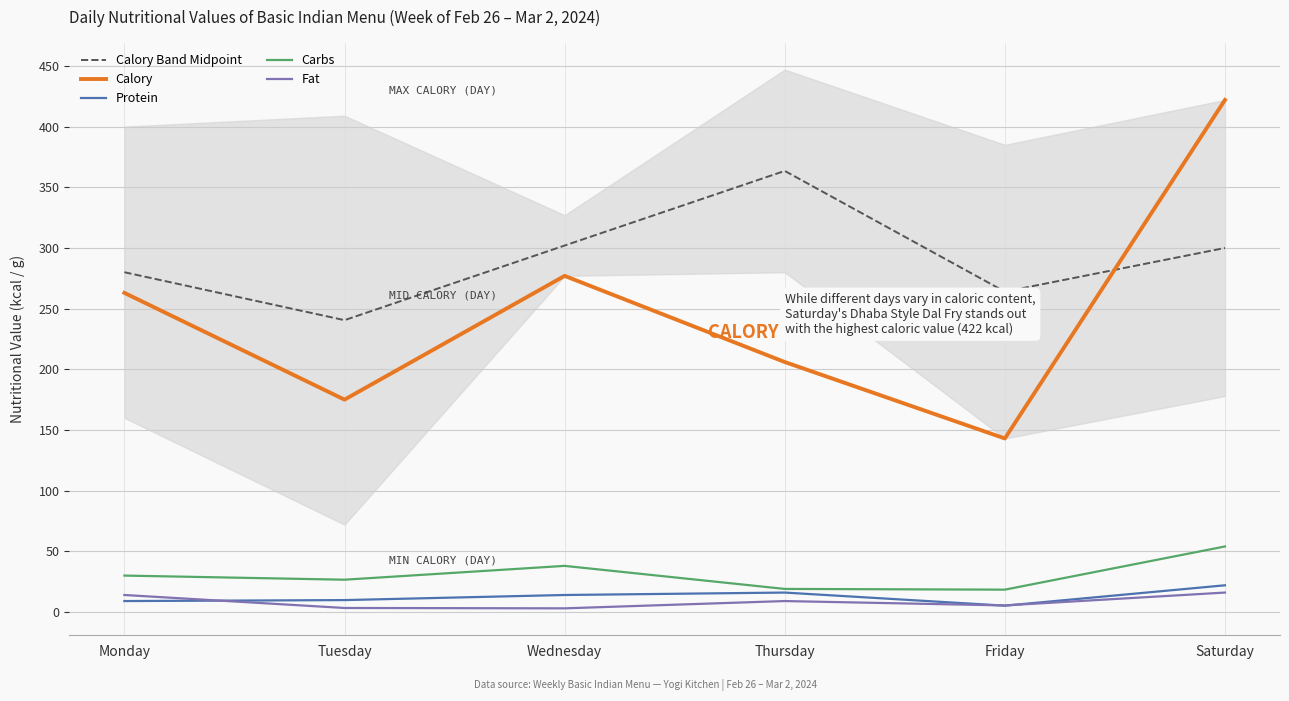

Reading left to right, extract all data points from this chart.

Calory Band Midpoint: Monday=280.0	Tuesday=240.5	Wednesday=302.0	Thursday=363.5	Friday=264.0	Saturday=300.0
Calory: Monday=263.0	Tuesday=175.0	Wednesday=277.0	Thursday=206.0	Friday=143.0	Saturday=422.0
Protein: Monday=9.0	Tuesday=9.8	Wednesday=14.0	Thursday=16.0	Friday=5.2	Saturday=22.0
Carbs: Monday=30.0	Tuesday=26.6	Wednesday=38.0	Thursday=19.0	Friday=18.4	Saturday=54.0
Fat: Monday=14.0	Tuesday=3.3	Wednesday=3.0	Thursday=9.0	Friday=5.4	Saturday=16.0